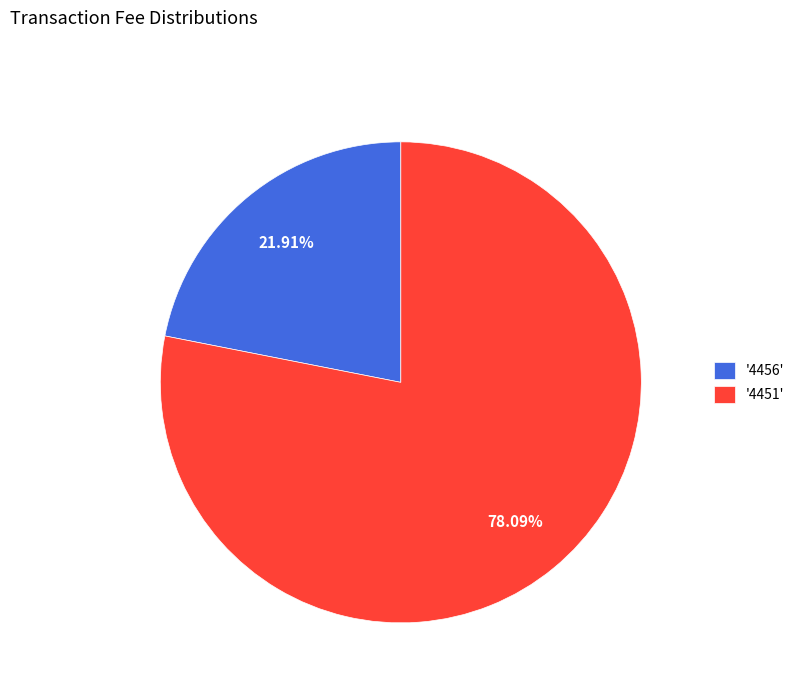

Does any single category account for the majority?

Yes